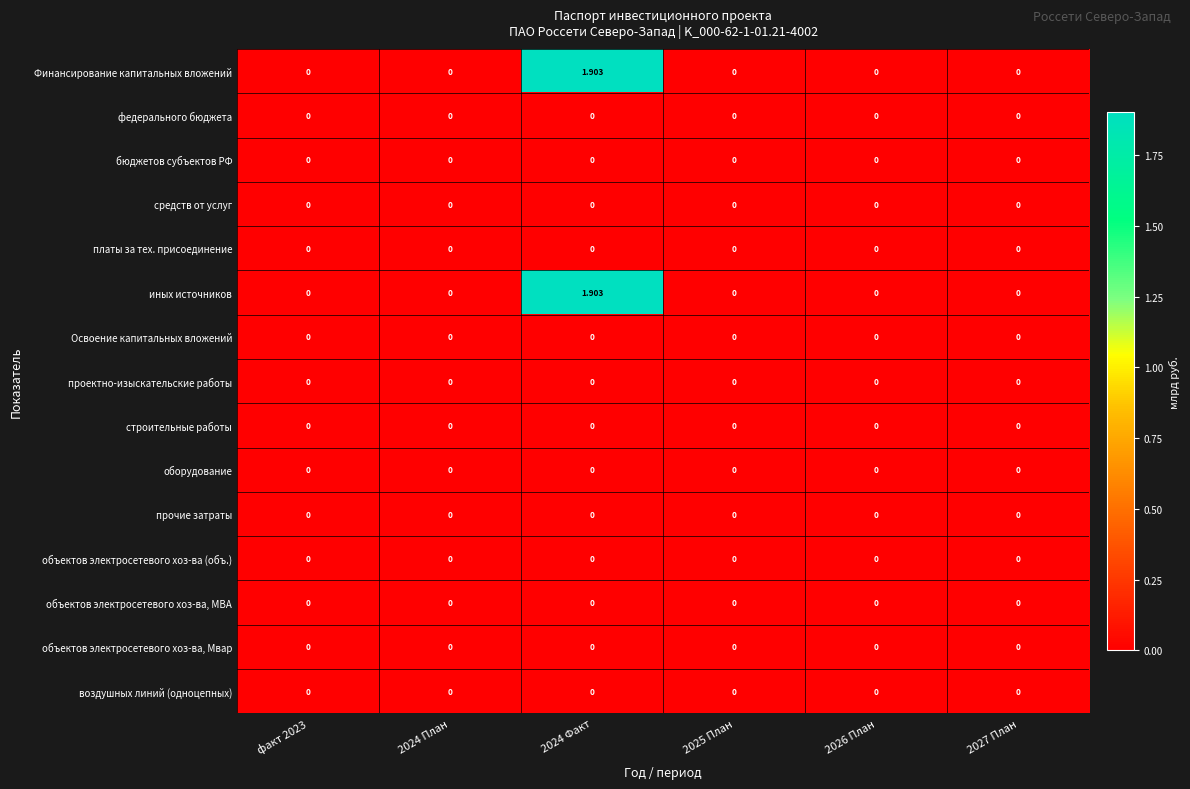

How many series are shown in this chart?

15